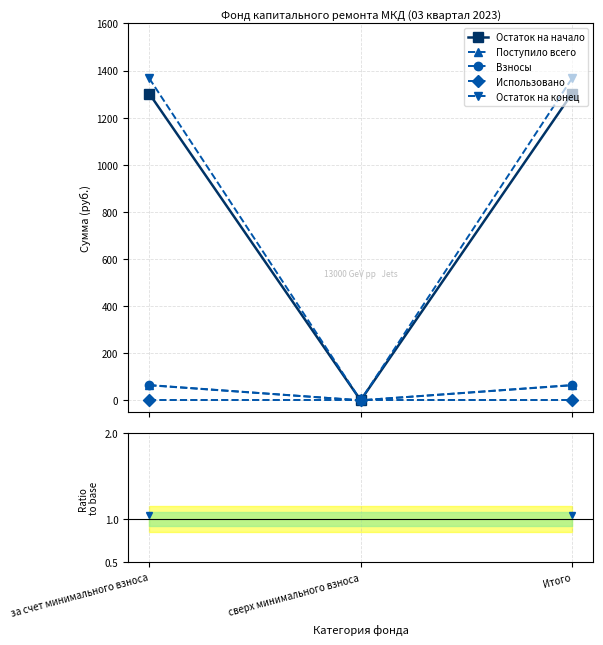

What is the label of the 1st point from the right?

Итого